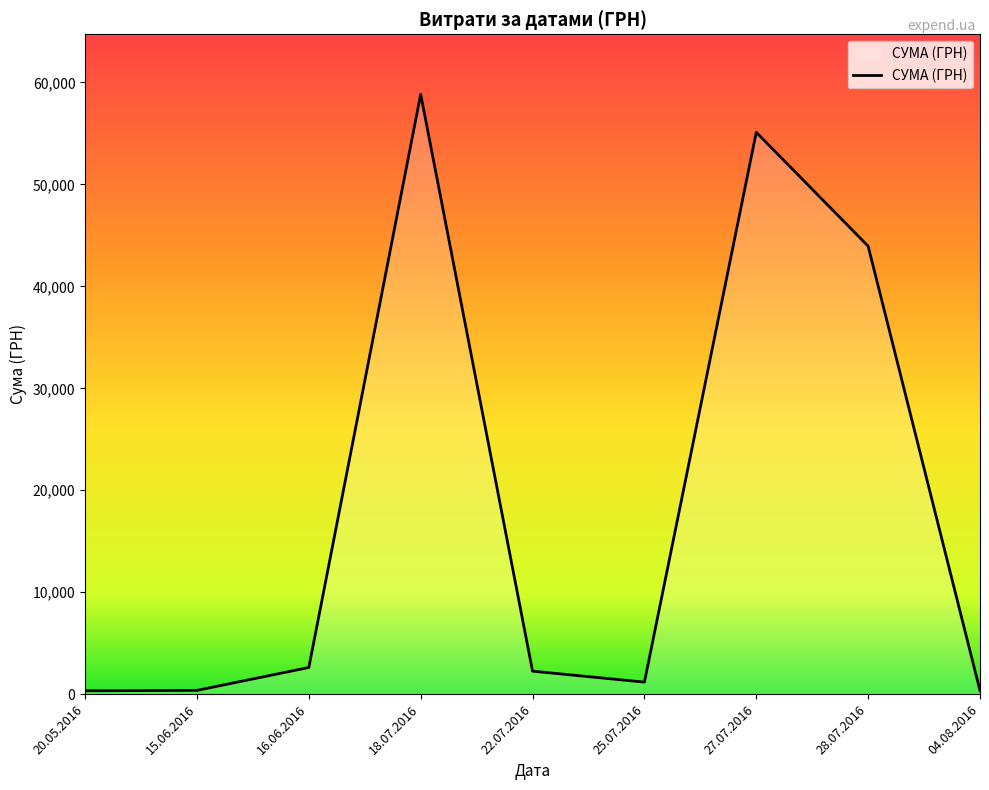

The chart shows a value of 156.6 at 27.07.2016. True or false?

False